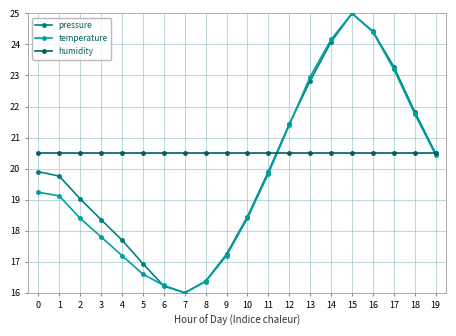

True or false: temperature has more than 2 points higher than both neighbors.

False